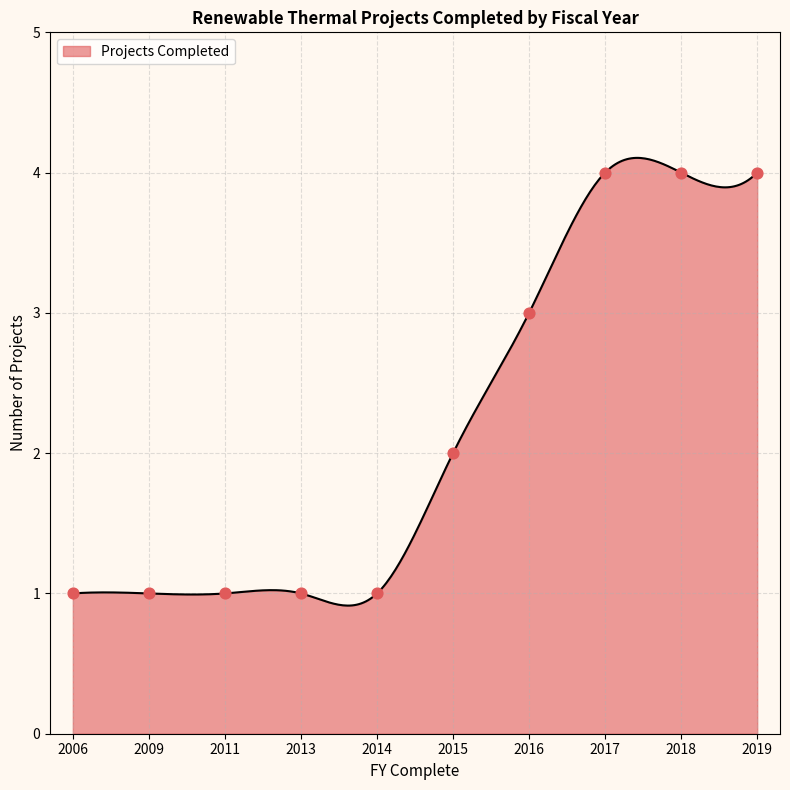

Between 2009 and 2017, which is larger?

2017